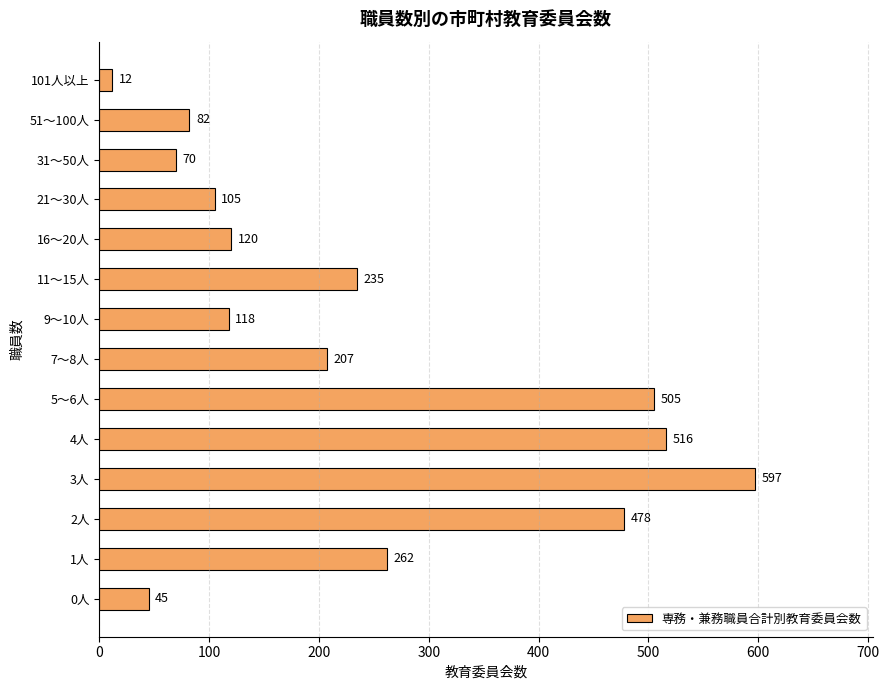

What is the average value?

239